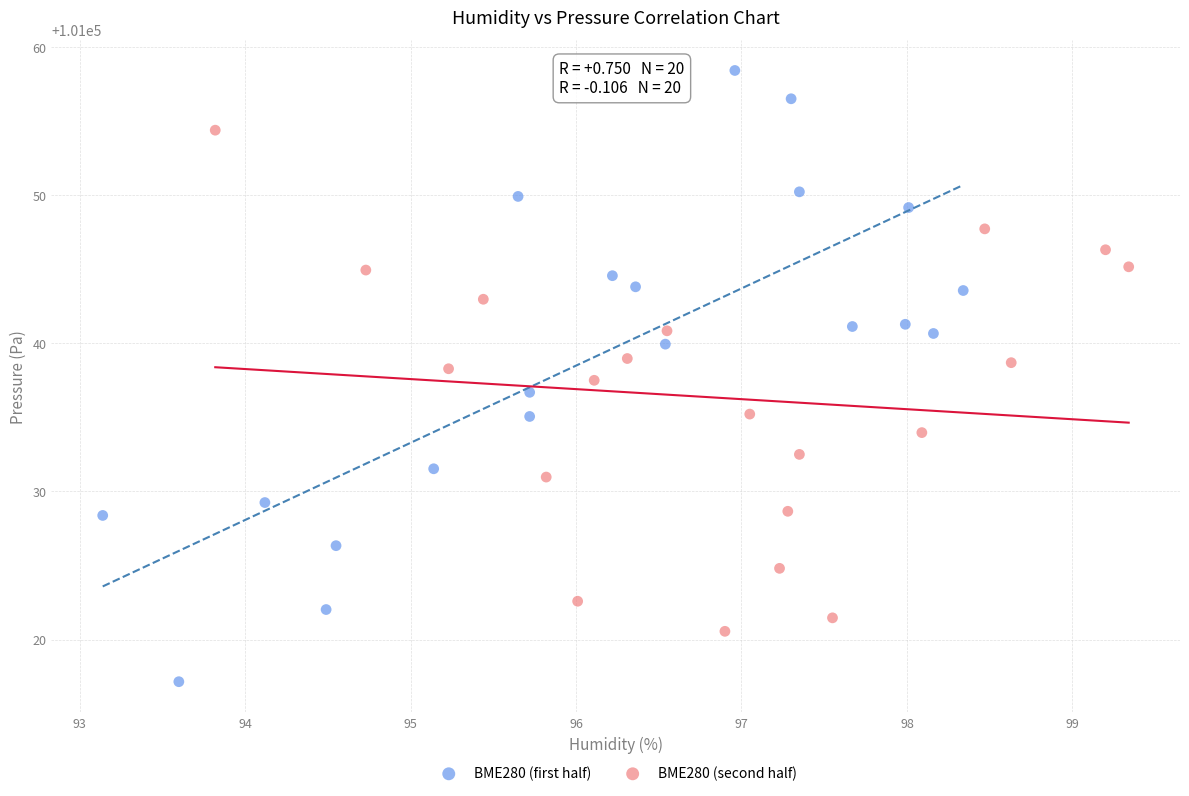

What are all the series names shown in the legend?

BME280 (first half), BME280 (second half)